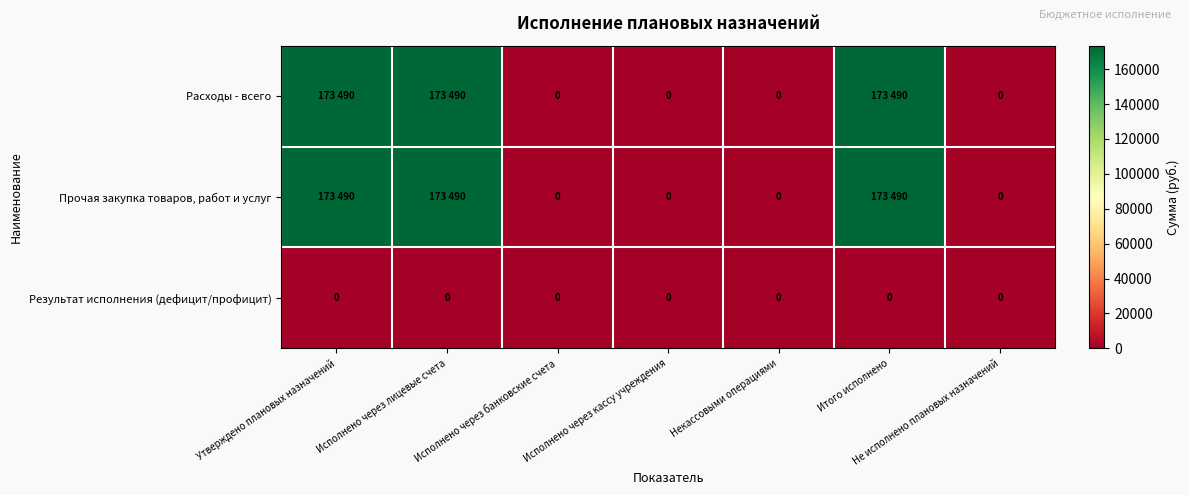

The value of Результат исполнения (дефицит/профицит) at Итого исполнено is 0. True or false?

True